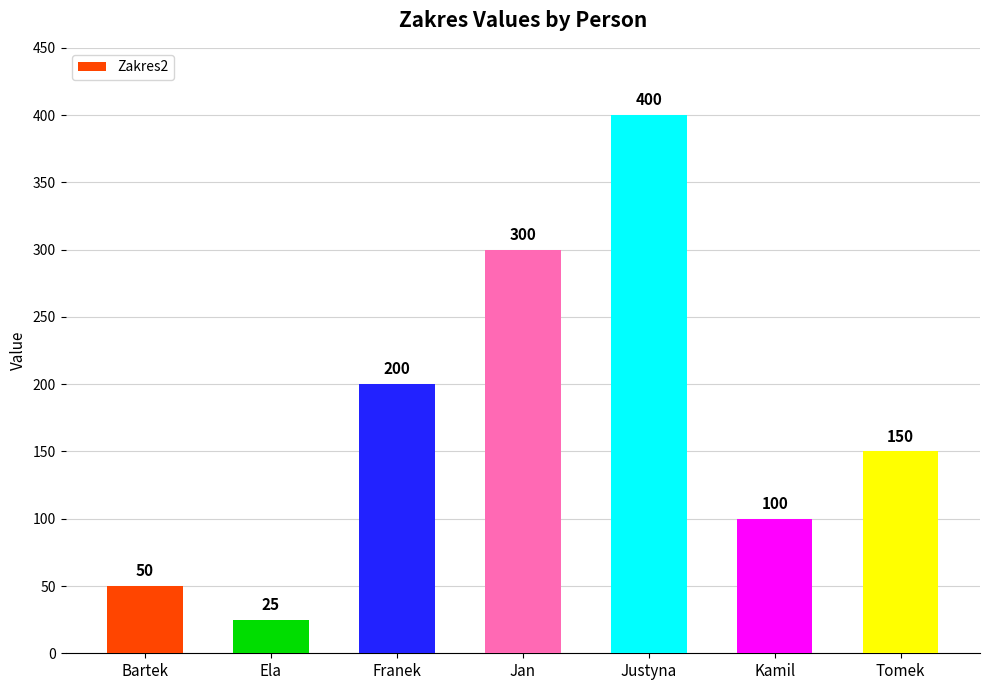

Reading left to right, what are all the values shown in this chart?

Bartek=50	Ela=25	Franek=200	Jan=300	Justyna=400	Kamil=100	Tomek=150